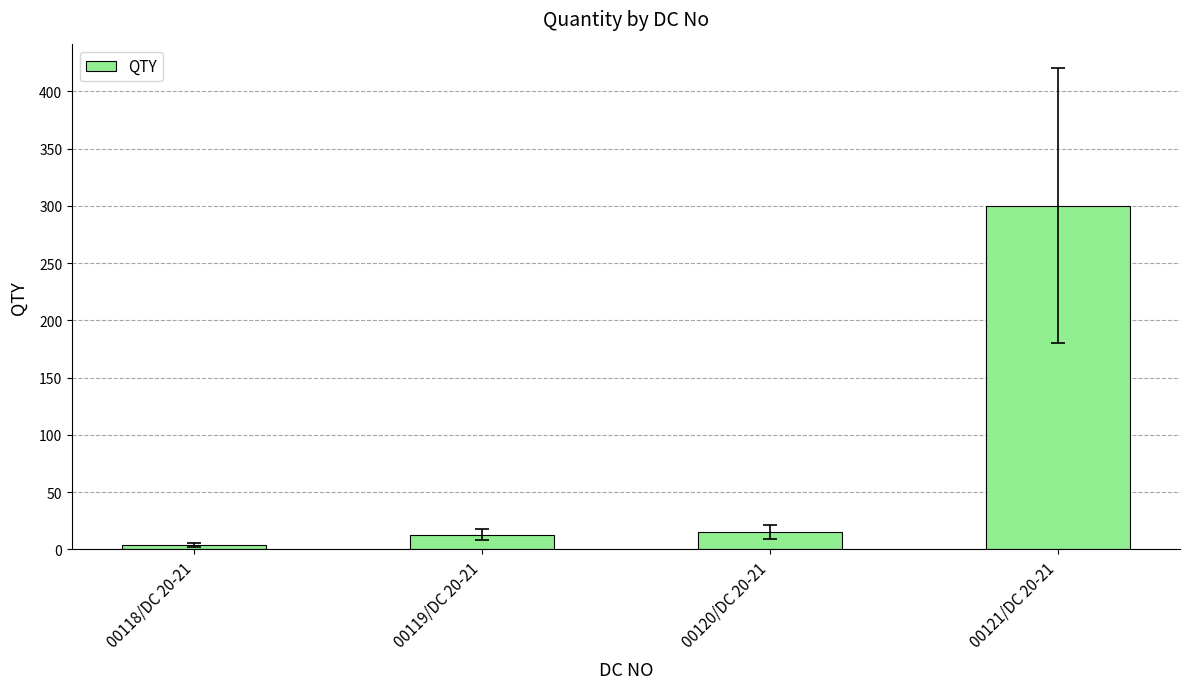

Are the bars horizontal?

No